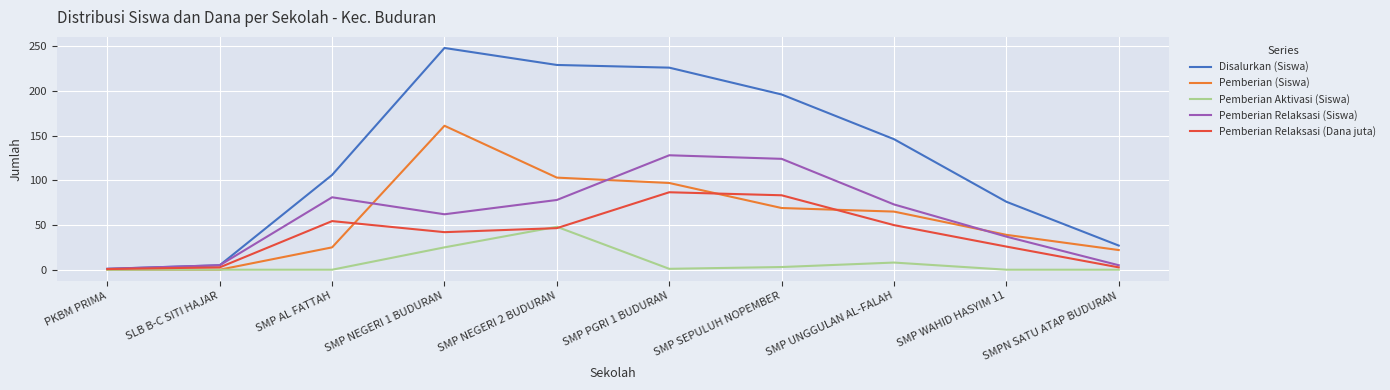

List the series in order of their peak value, lowest first.

Pemberian Aktivasi (Siswa), Pemberian Relaksasi (Dana juta), Pemberian Relaksasi (Siswa), Pemberian (Siswa), Disalurkan (Siswa)